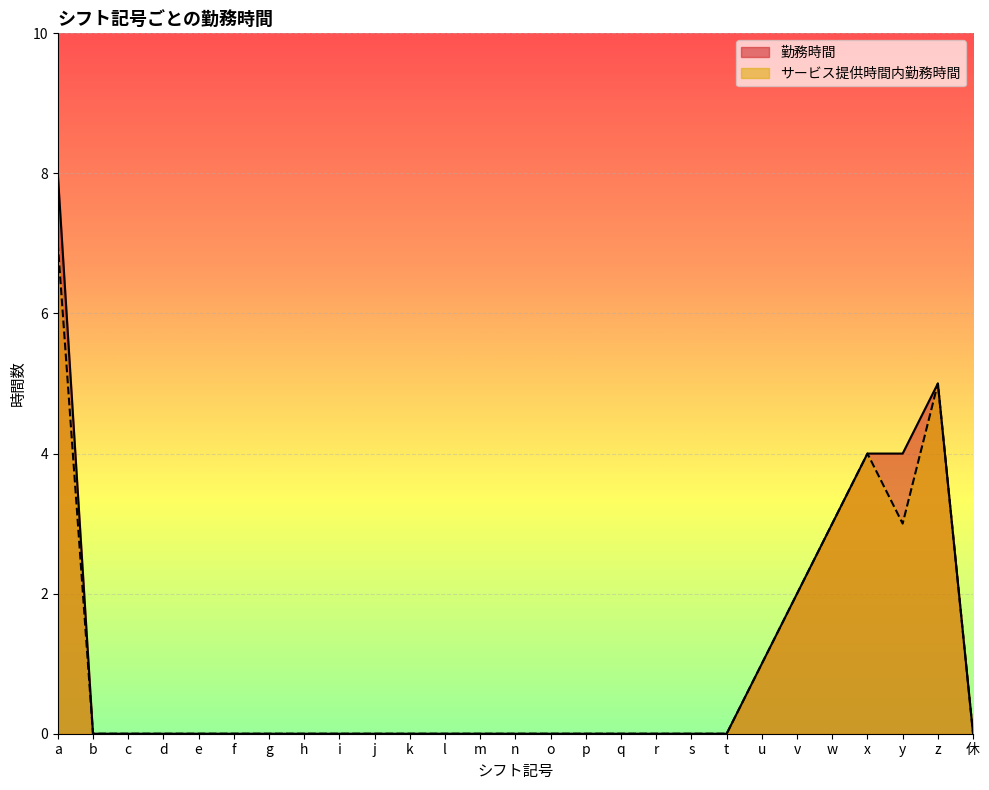

What is the difference between the サービス提供時間内勤務時間 values at w and a?

4